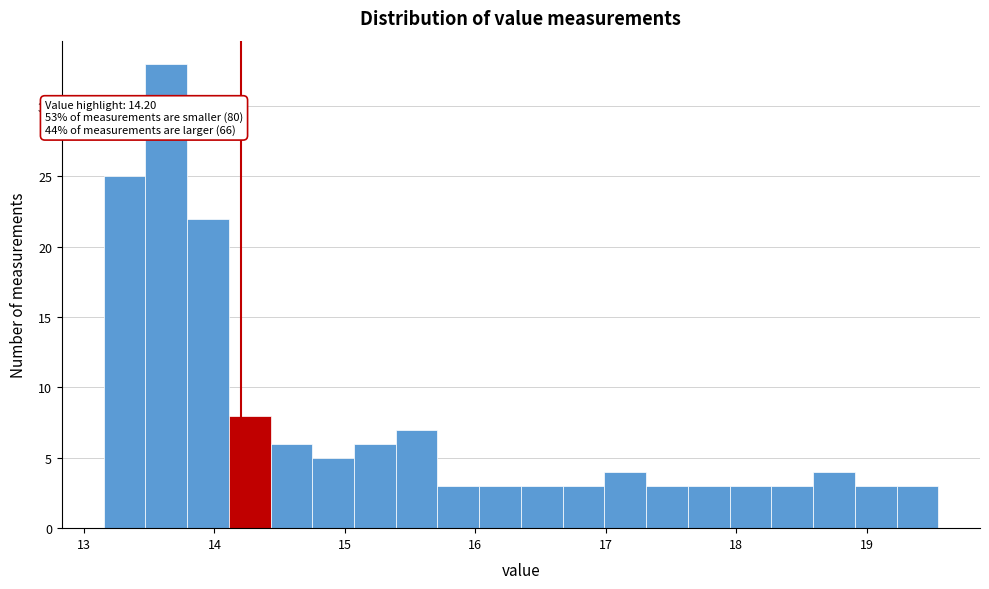

Around what value on the x-axis is the tallest bar? Give the approximate position of its centre, as read against the axis.

13.6